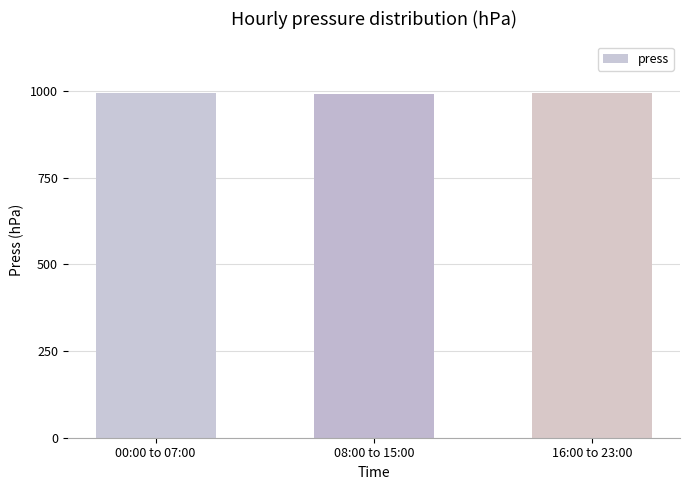

What is the sum of all values?

2979